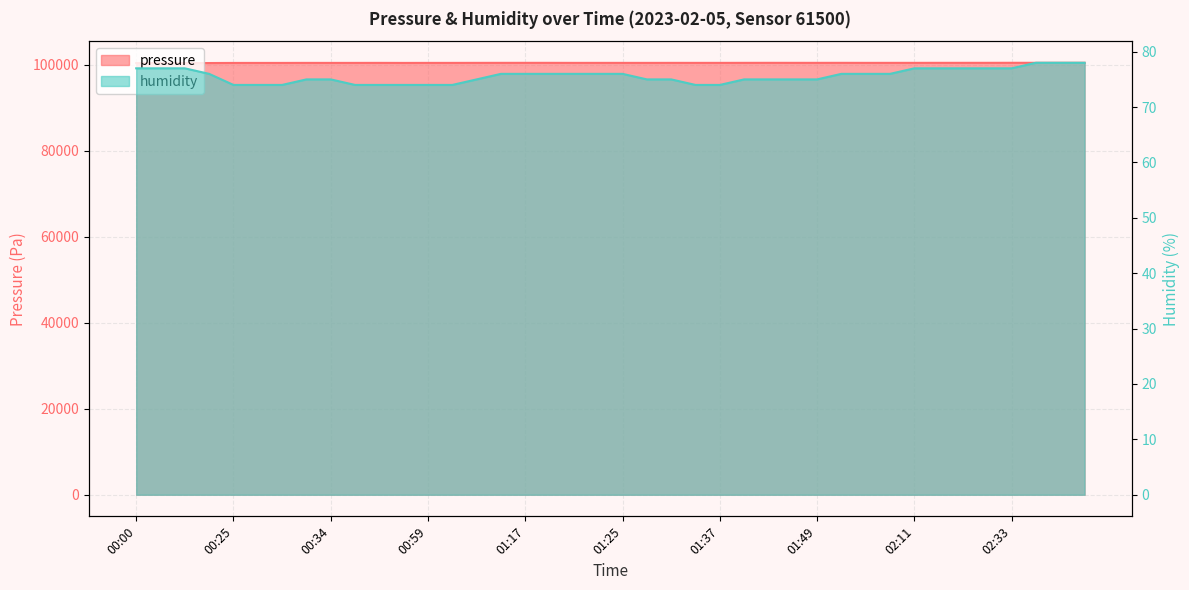

What are all the series names shown in the legend?

pressure, humidity